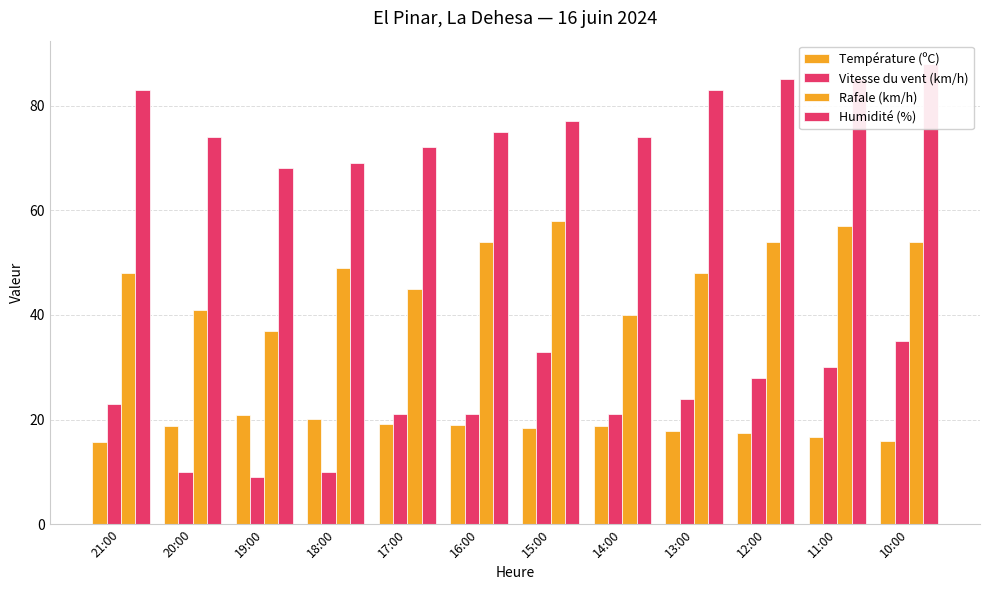

What are all the series names shown in the legend?

Température (ºC), Vitesse du vent (km/h), Rafale (km/h), Humidité (%)